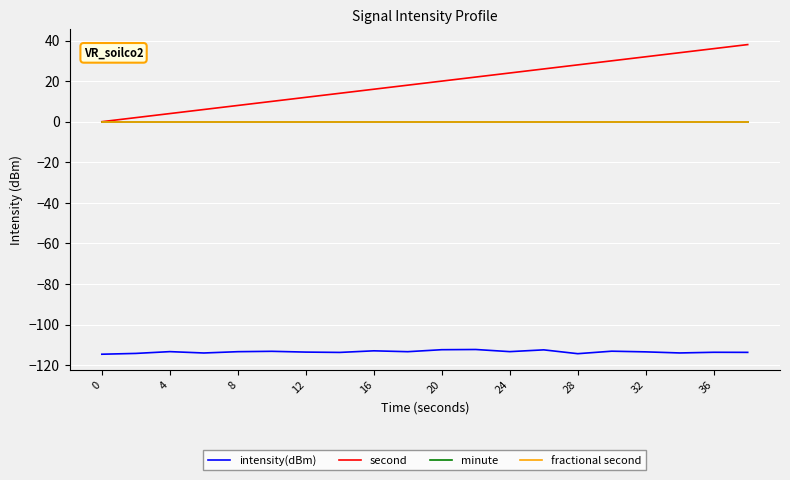

What is the minimum value for intensity(dBm)?

-114.6